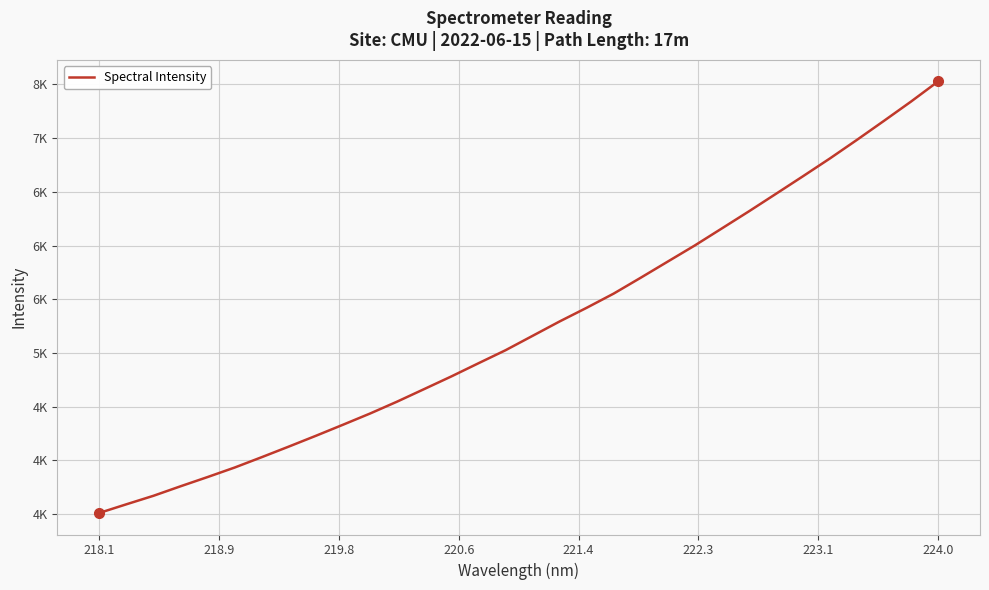

Reading right to left, list all the values displayed in this chart.

7528.2	7341.2	7161.8	6984.8	6811.8	6645.5	6481.6	6318.7	6159.7	6001.3	5851.3	5700.9	5553.1	5420.8	5293.5	5159.5	5025.5	4904.4	4782.0	4664.6	4547.8	4437.0	4332.6	4229.7	4129.3	4030.7	3934.2	3845.6	3759.4	3670.9	3591.7	3511.2